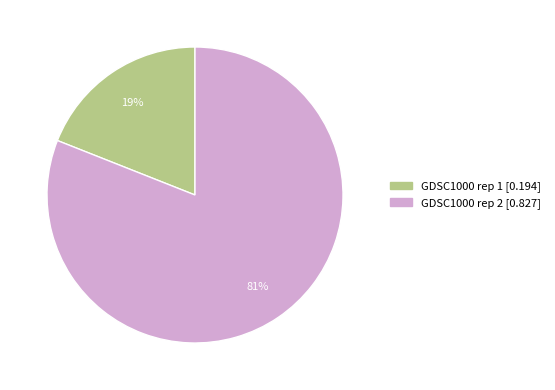

Does GDSC1000 rep 1 represent more than half of the total?

No